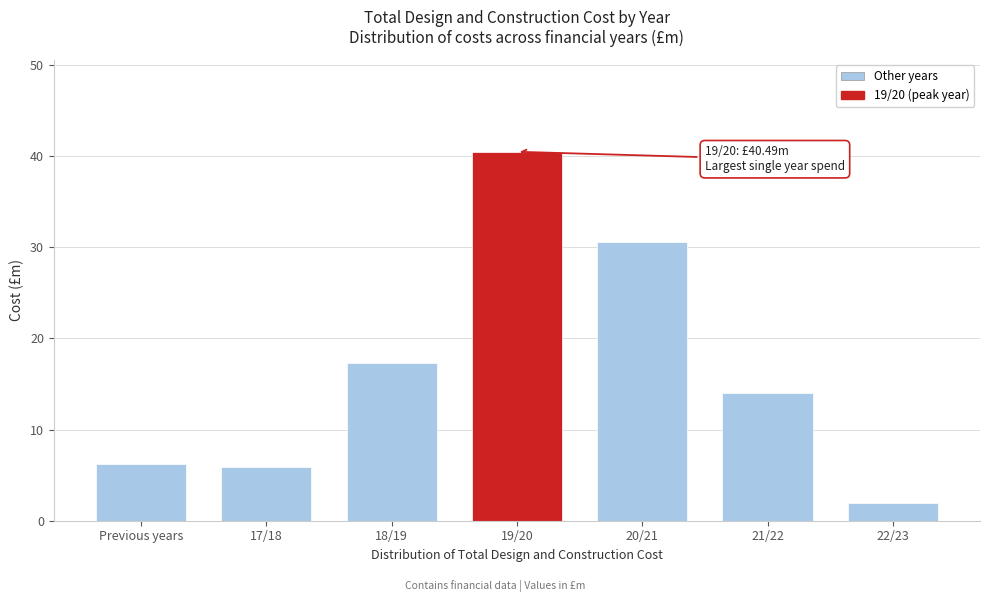

Reading right to left, what are all the values shown in this chart?

1.9	14.0	30.6	40.5	17.3	5.9	6.2